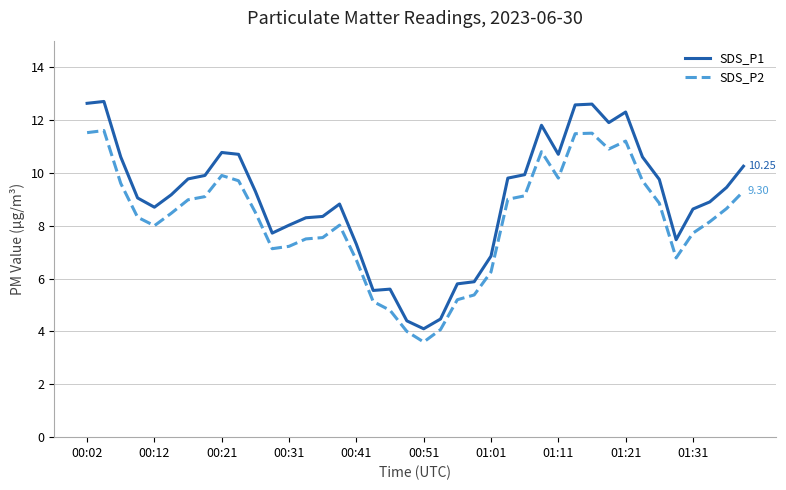

True or false: SDS_P1 and SDS_P2 intersect in this chart.

False